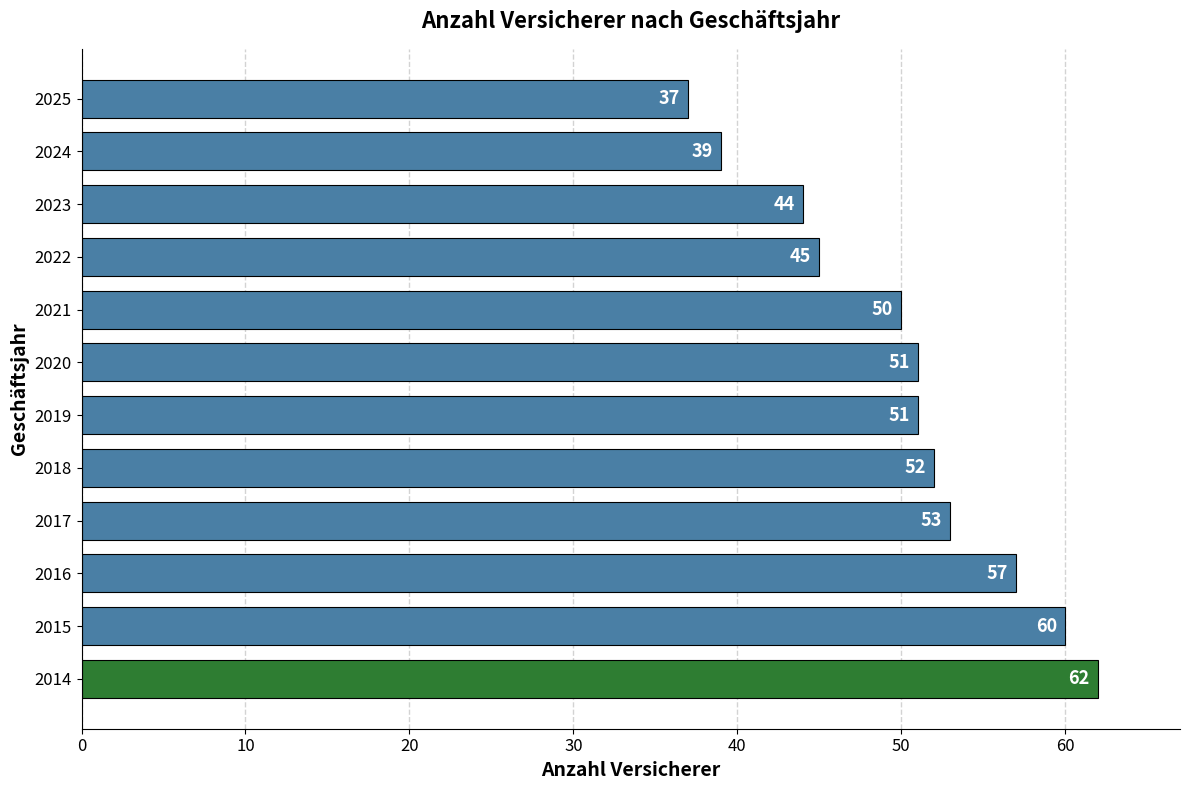

Reading bottom to top, extract all data points from this chart.

2014=62	2015=60	2016=57	2017=53	2018=52	2019=51	2020=51	2021=50	2022=45	2023=44	2024=39	2025=37